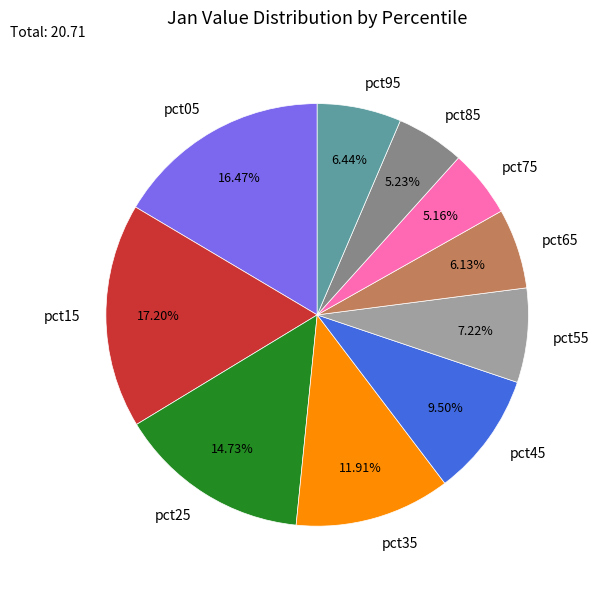

How many segments does this pie chart have?

10